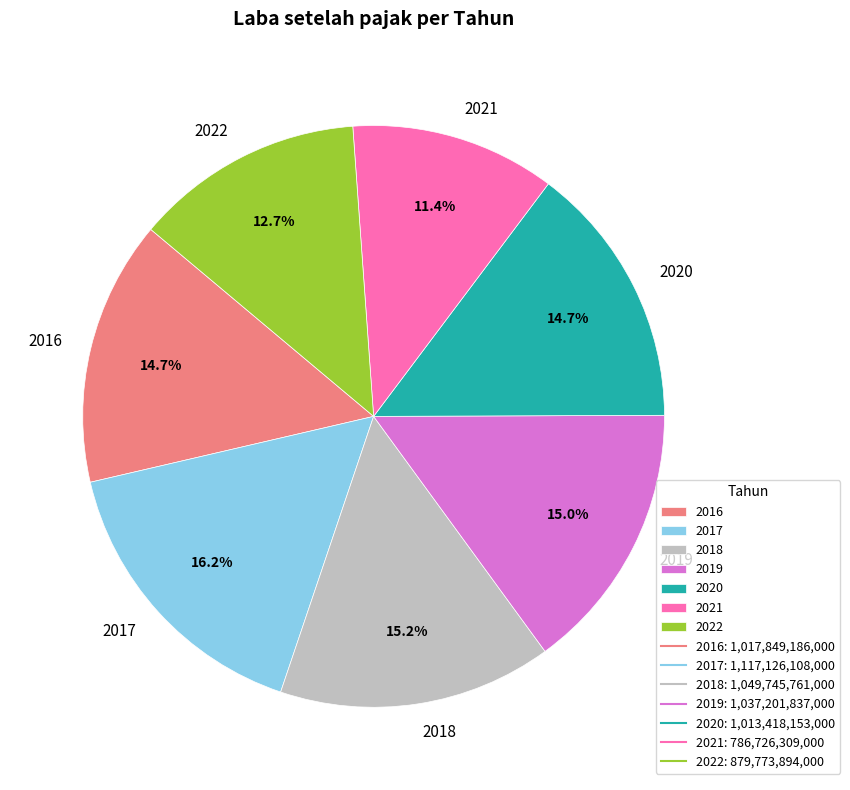

What is the ratio of the value at 2018 to the value at 2020?

1.0